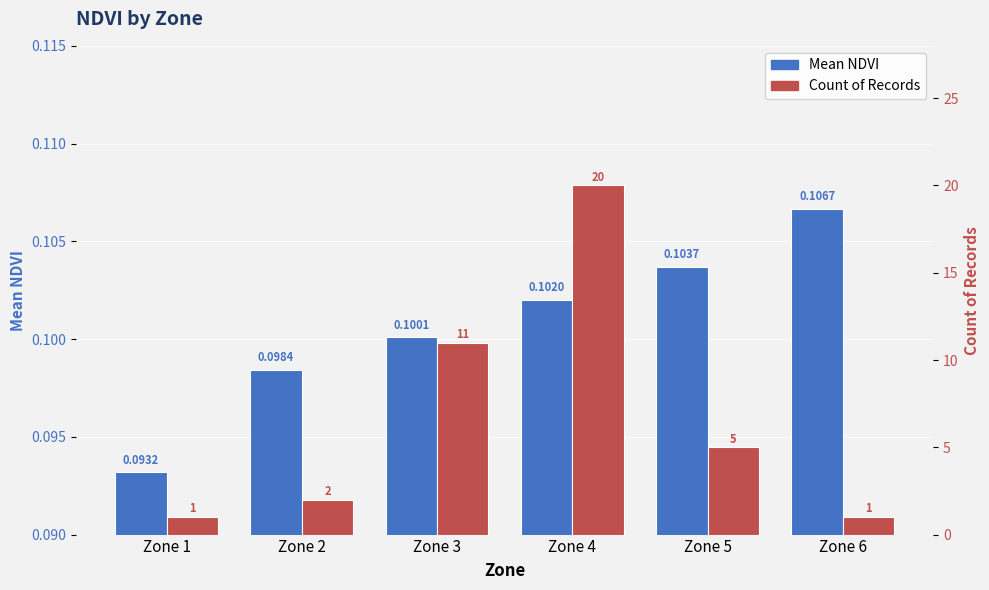

Between Zone 2 and Zone 5, which series saw the biggest shift?

Count of Records